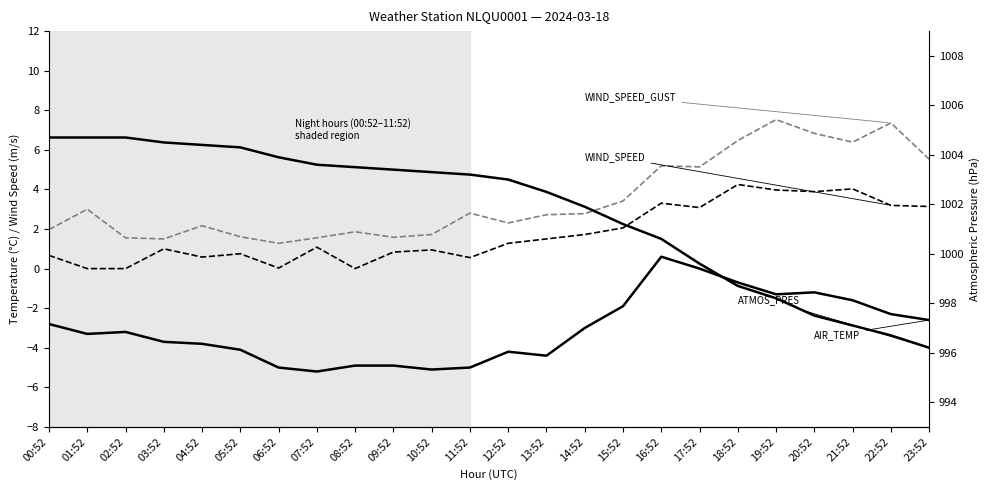

The value of ATMOS_PRES at 08:52 is 1003.5. True or false?

True